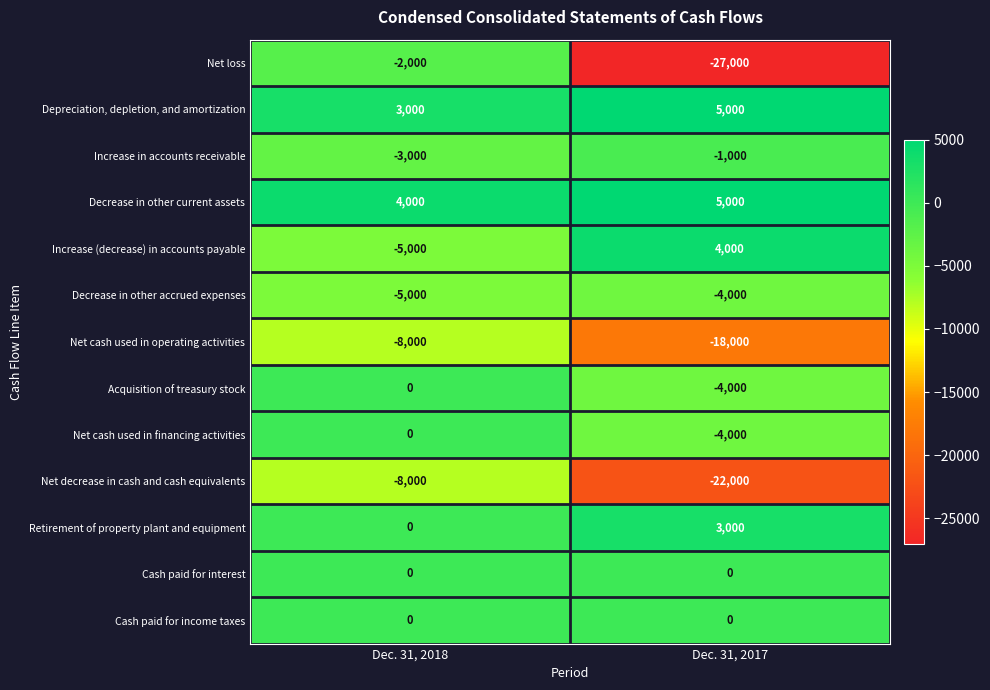

What is the sum of the Net cash used in operating activities values at Dec. 31, 2017 and Dec. 31, 2018?

-26000